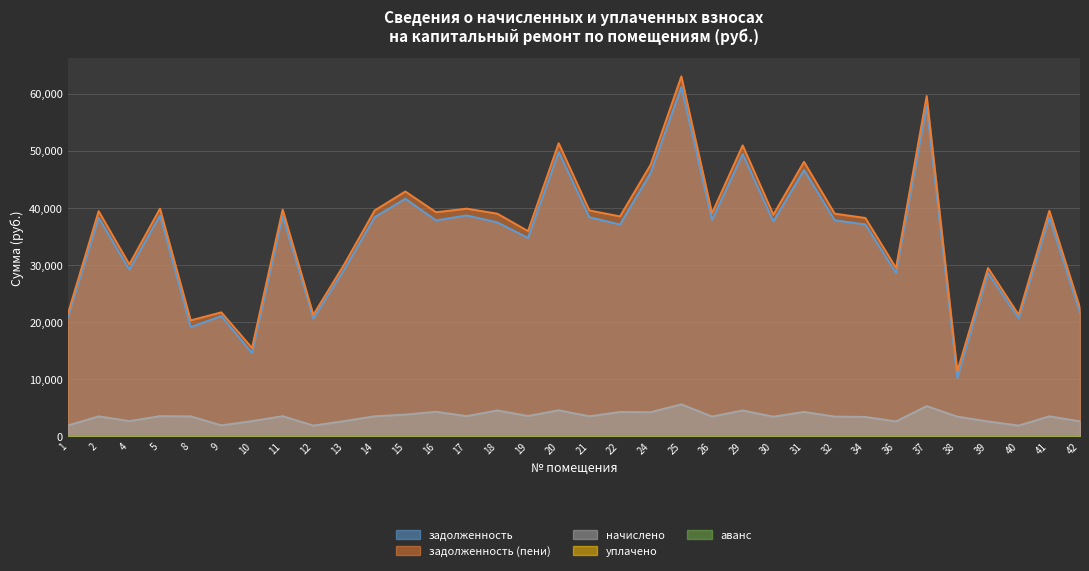

What is the total value across all series at 29?

104967.1